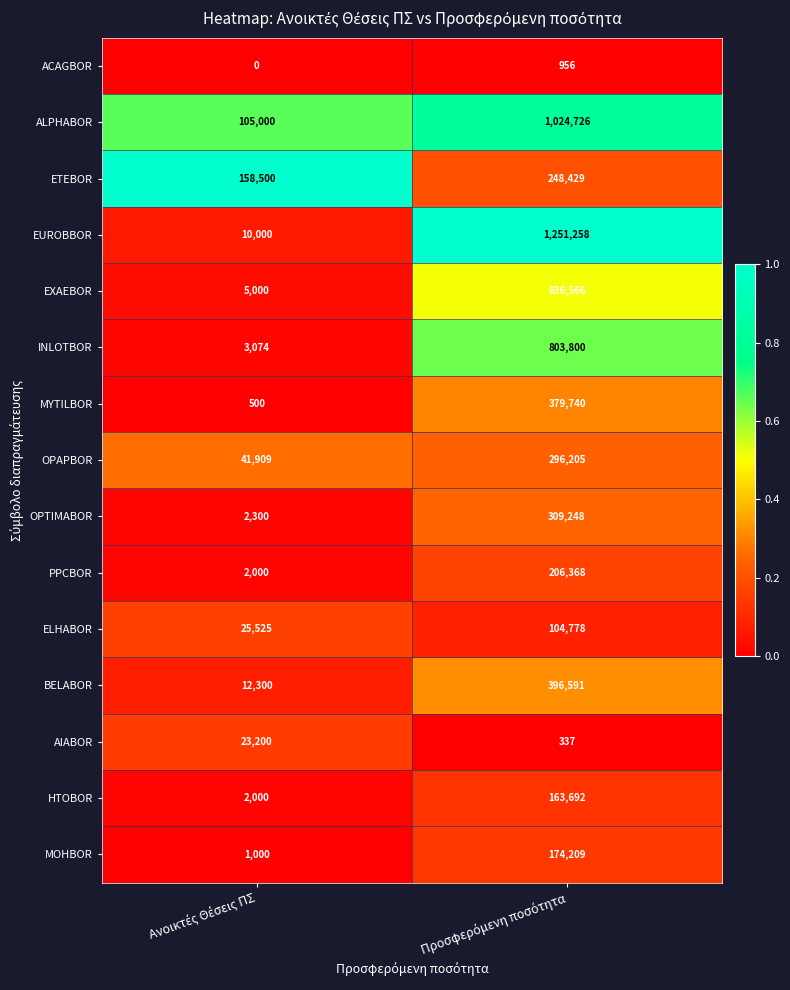

What is the sum of all BELABOR values?

408891